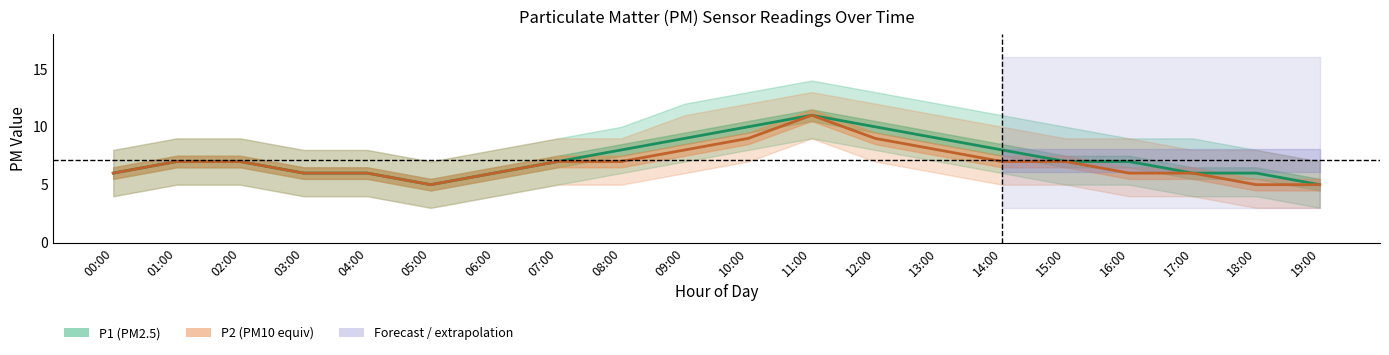

How many lines are shown in the chart?

2